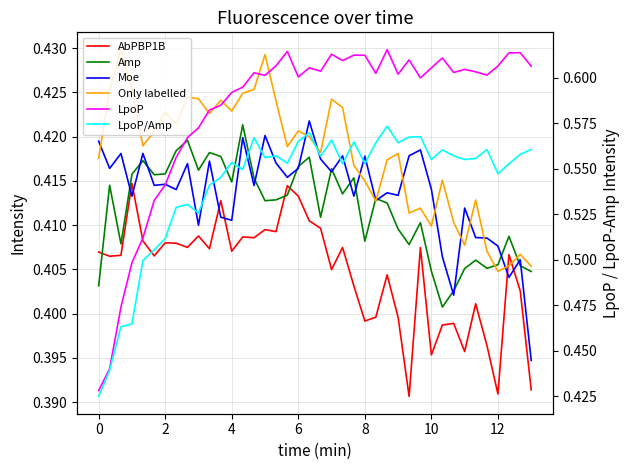

Is the value of Amp at 30 greater than the value of Moe at 37?

Yes